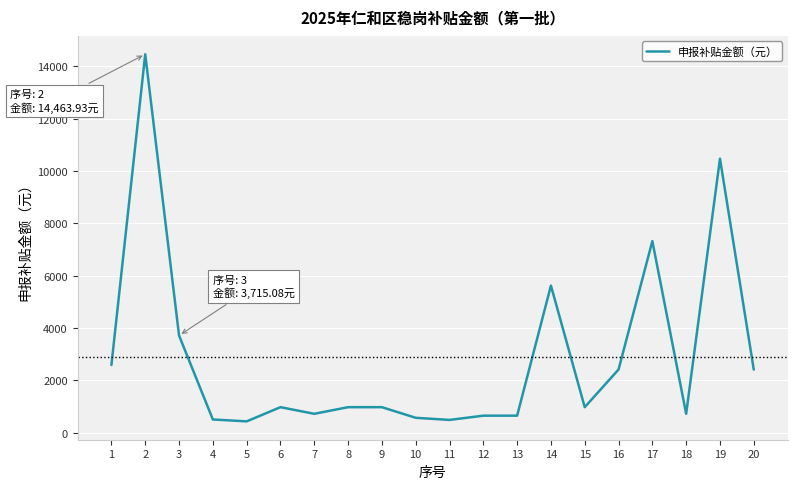

The value at 19 is 3735.4. True or false?

False